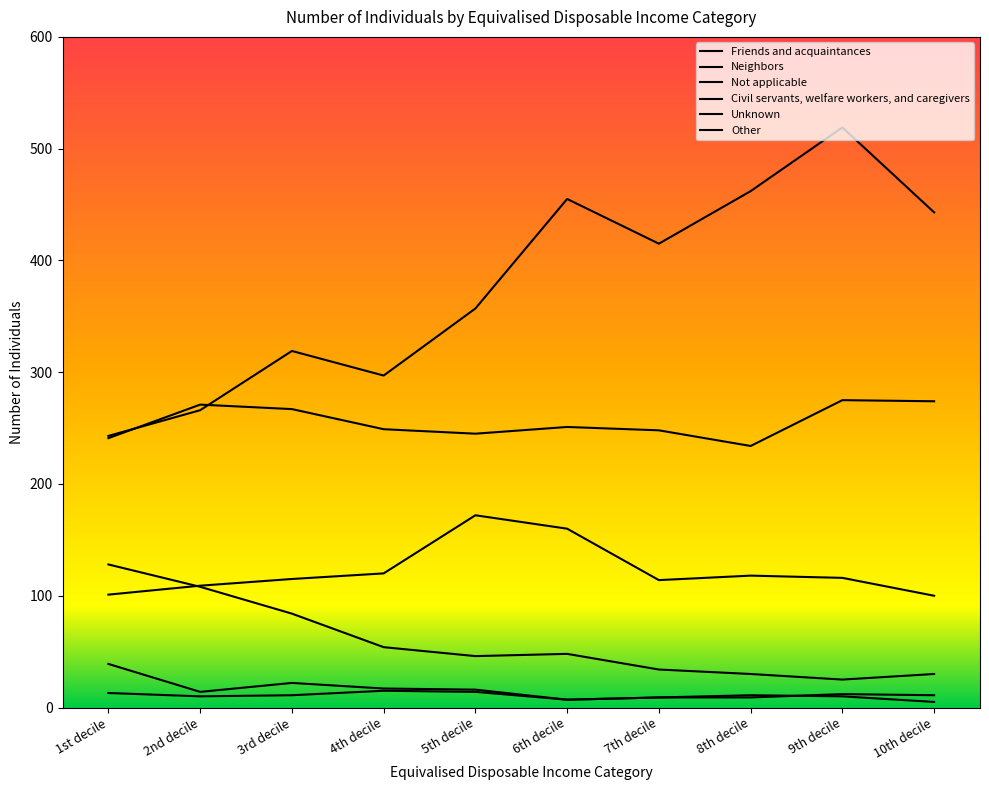

Does the chart have visible grid lines?

No